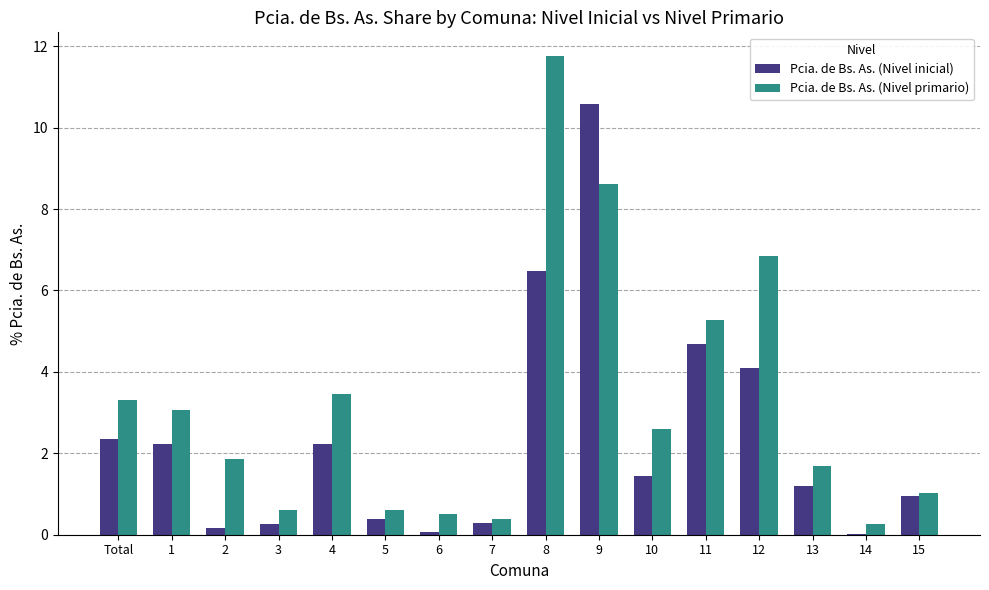

At which label does Pcia. de Bs. As. (Nivel primario) first exceed 2?

Total